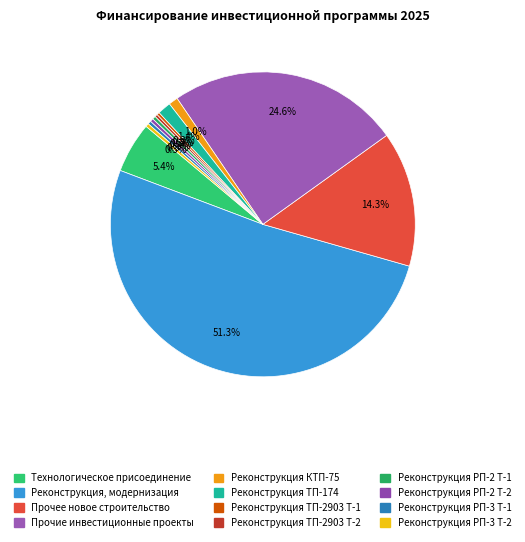

What is the majority slice?

Реконструкция, модернизация